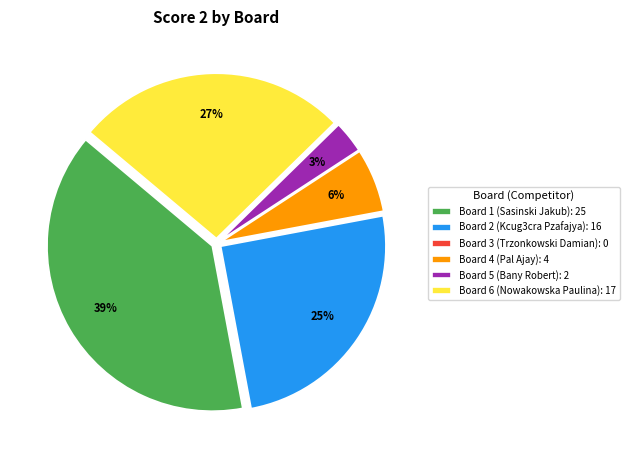

Does any single category account for the majority?

No